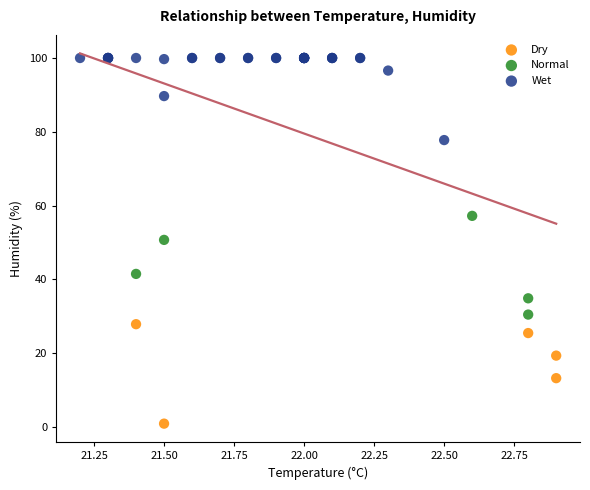

Which series contains the lowest Y value?

Dry